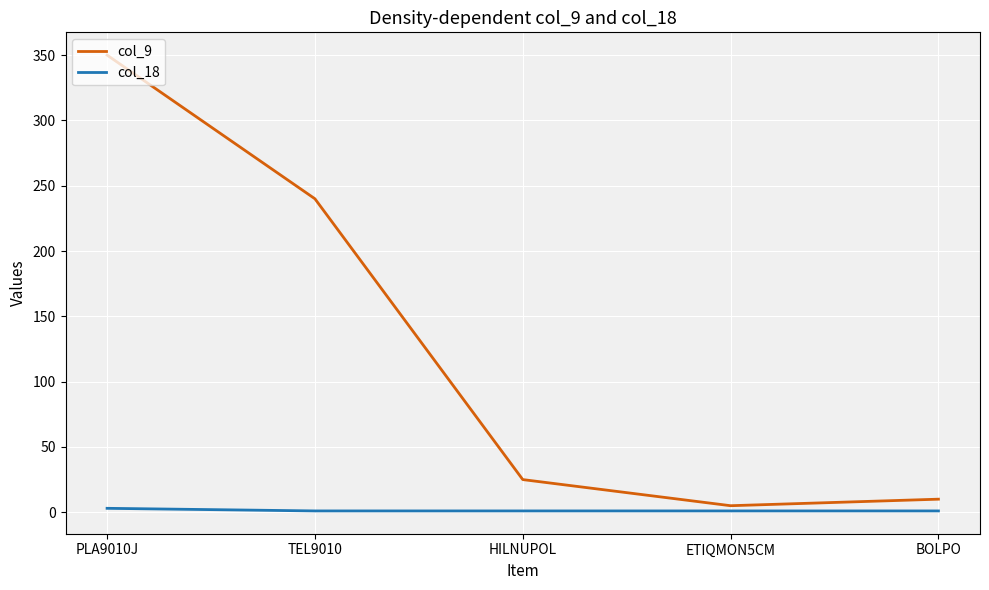

What is the difference between the highest and lowest values at HILNUPOL?

24